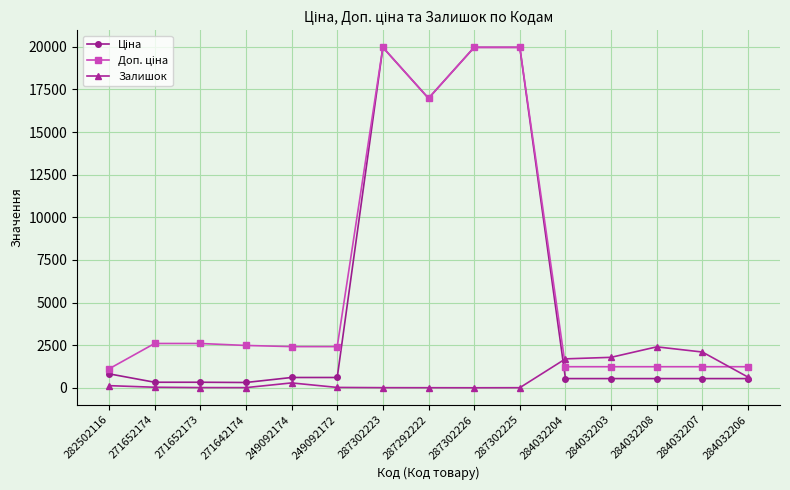

What is the value of the Залишок point at the 11th from the left?

1696.0